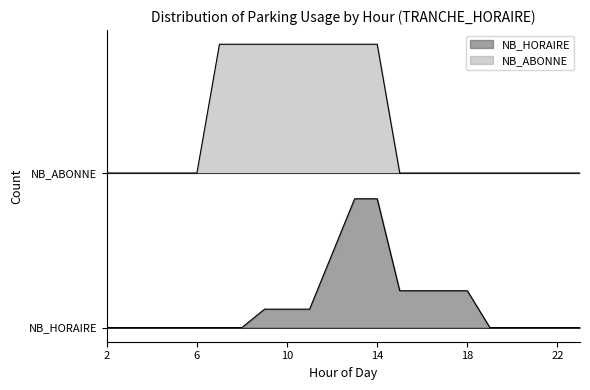

True or false: NB_ABONNE and NB_HORAIRE intersect in this chart.

False